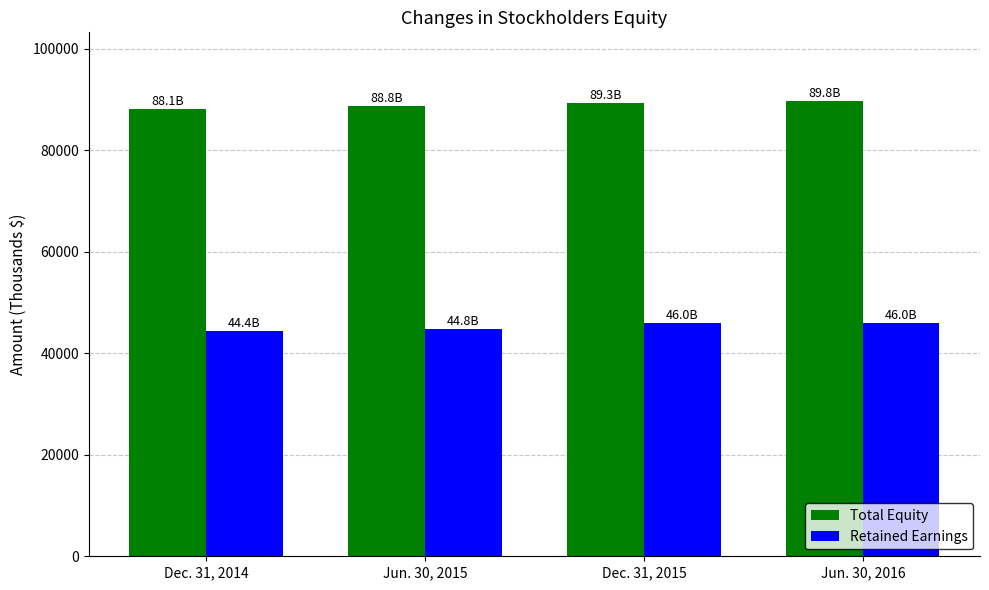

Count the number of data series in this chart.

2